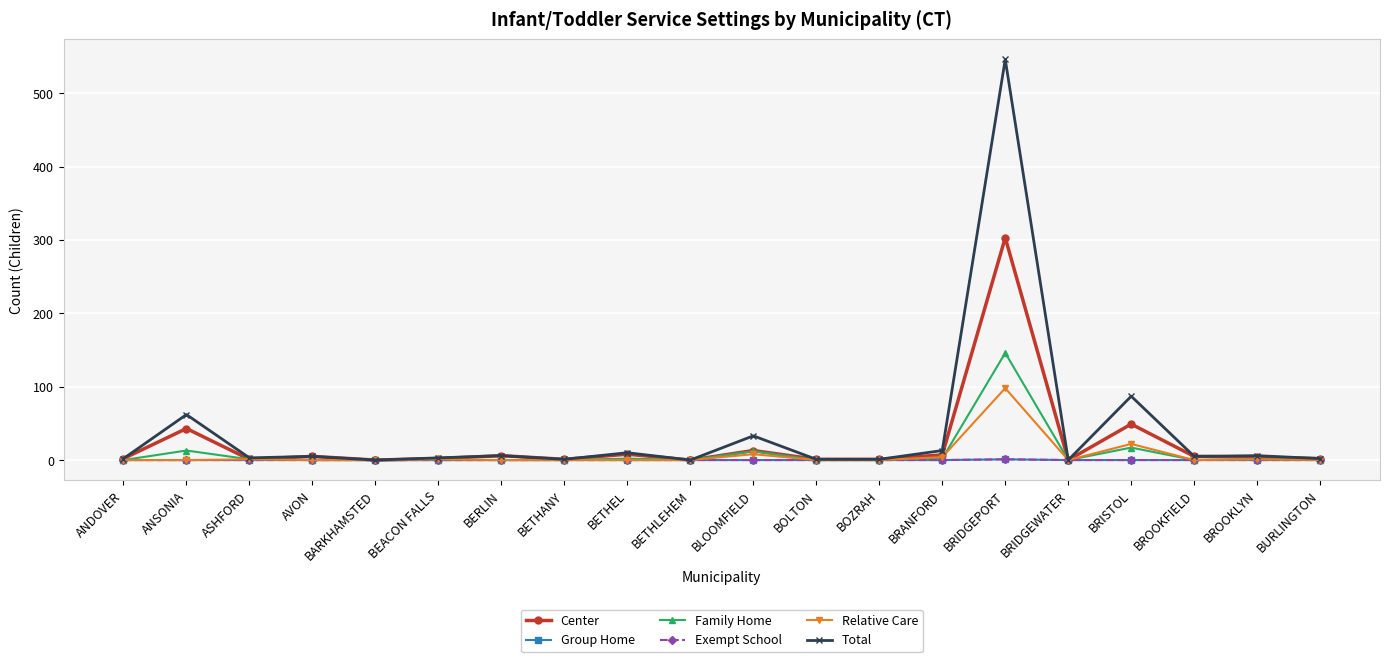

At which category is the sum across all series the highest?

BRIDGEPORT